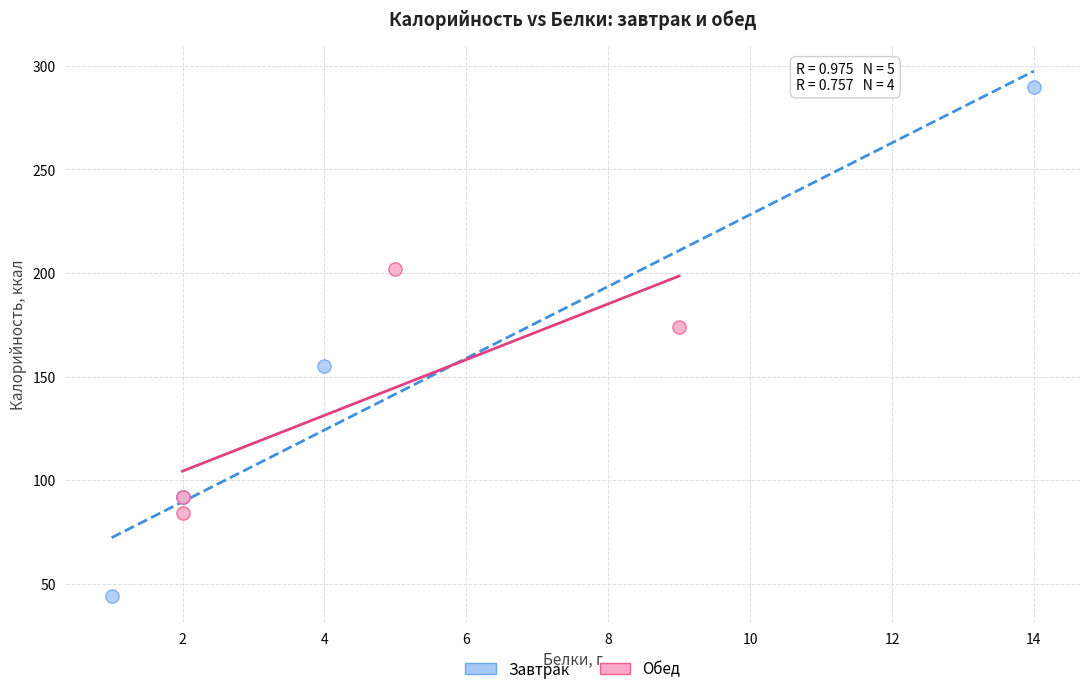

Which series contains the lowest Y value?

Завтрак